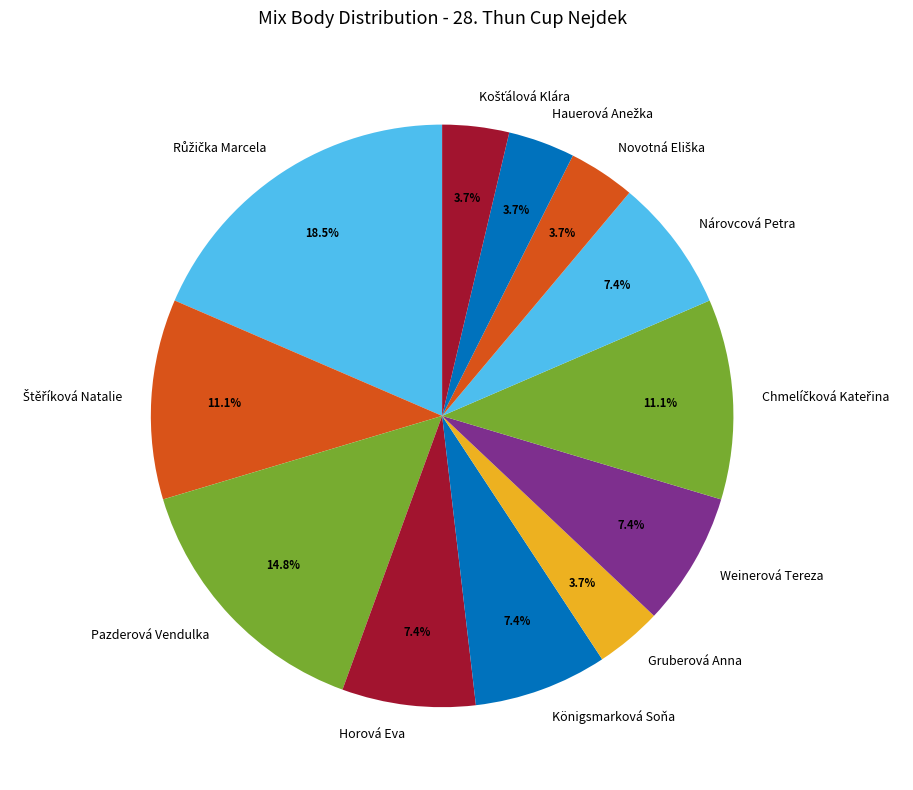

True or false: Pazderová Vendulka accounts for 1% of the total.

False